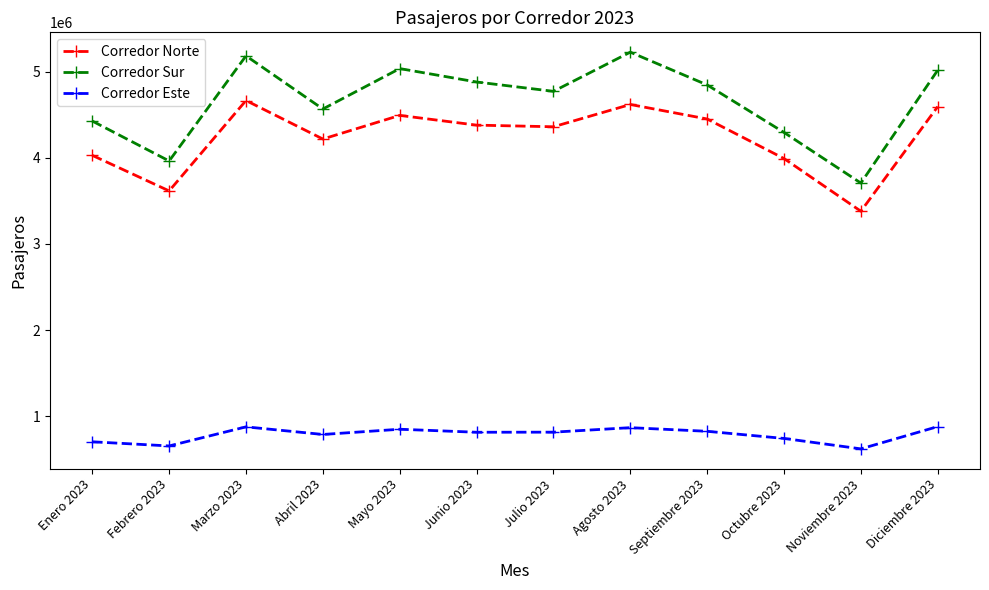

Is the value of Corredor Sur at Noviembre 2023 greater than the value of Corredor Norte at Agosto 2023?

No